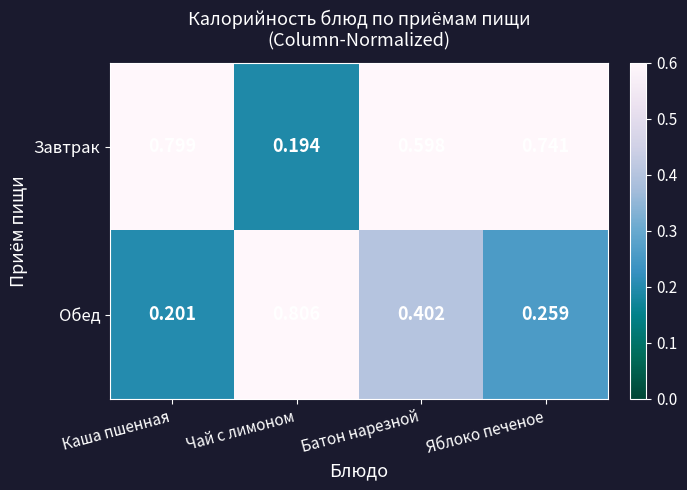

At which label is Завтрак closest to 0?

Чай с лимоном